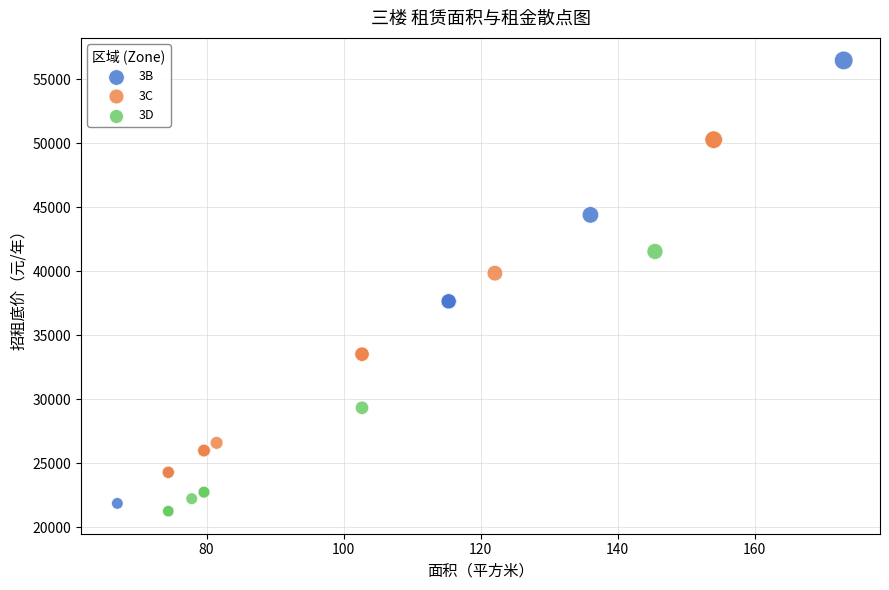

Which series has the widest spread of Y values?

3B